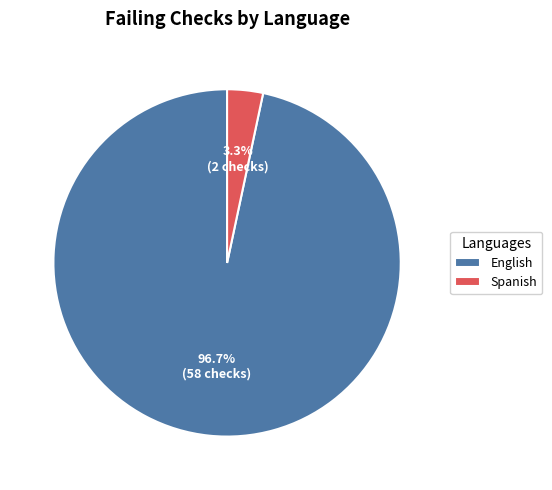

Which has a higher value, English or Spanish?

English